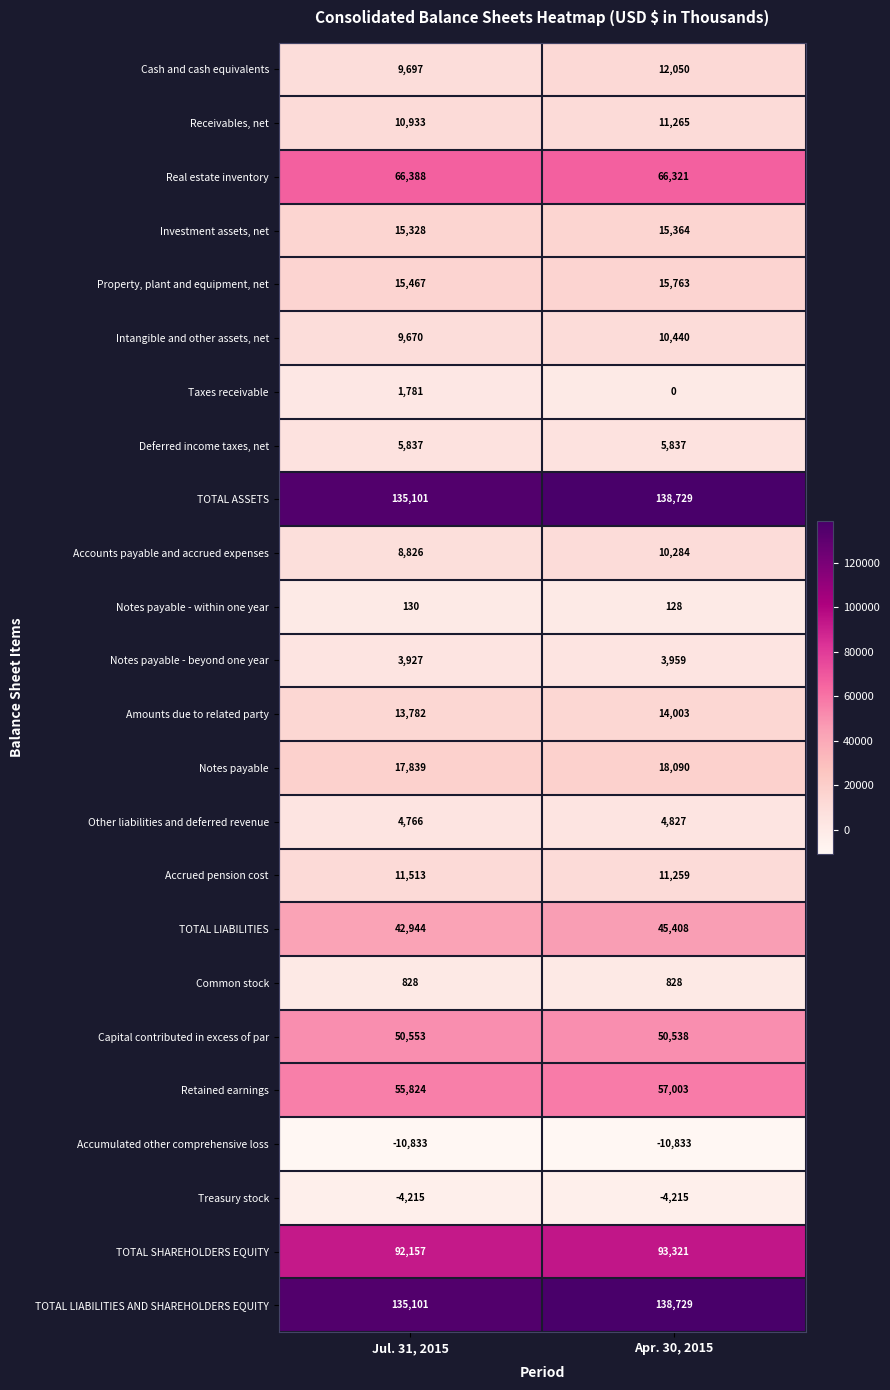

At which label does Amounts due to related party reach its peak?

Apr. 30, 2015